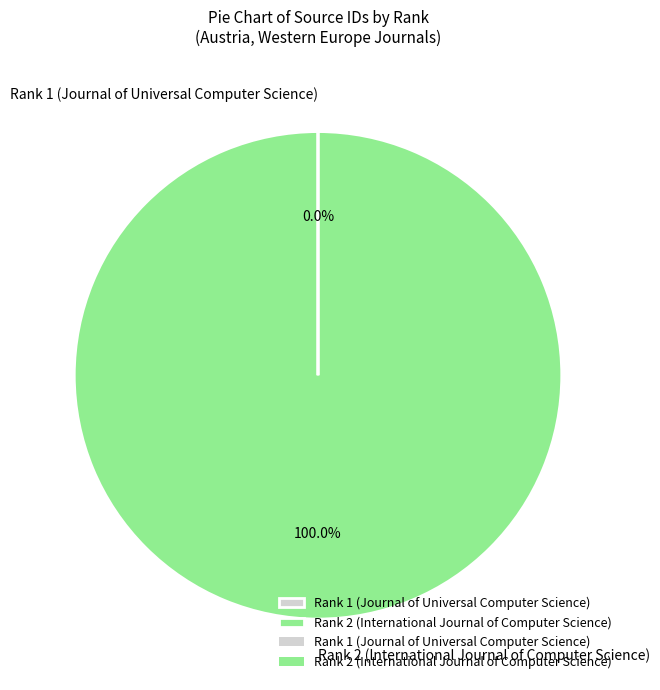

Which category has the biggest portion of the pie?

Rank 2 (International Journal of Computer Science)